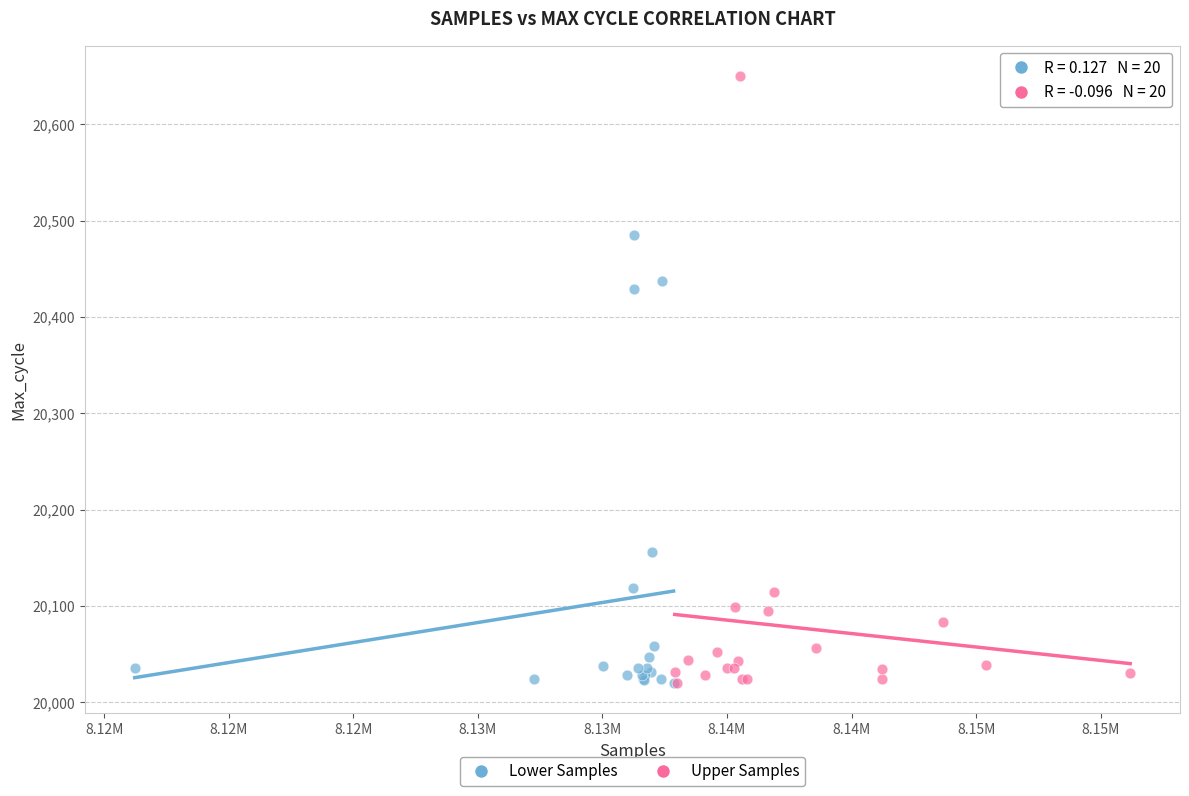

Which series has the largest Y range (max minus min)?

Upper Samples